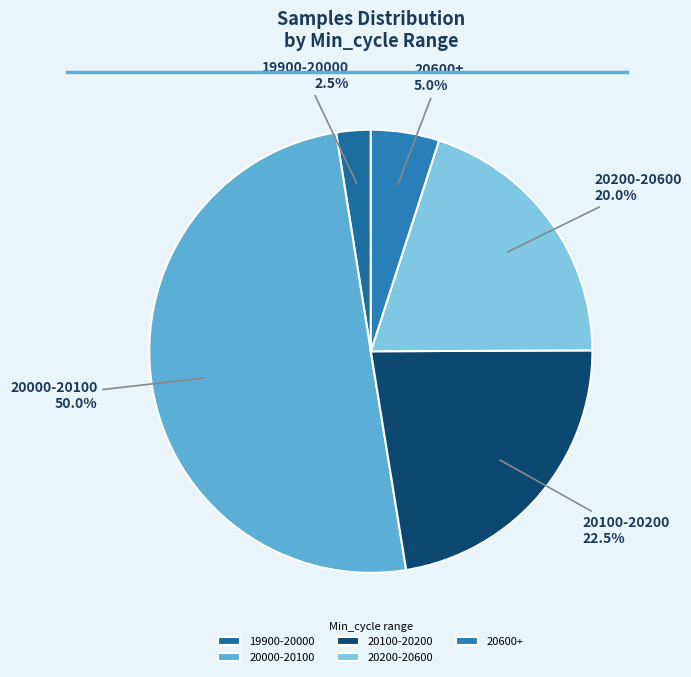

Count the number of slices in the pie.

5